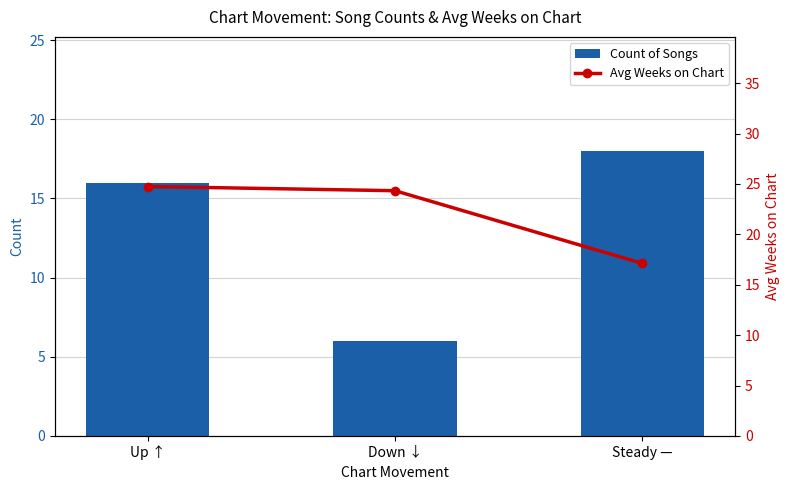

True or false: Avg Weeks on Chart has a value of 11.4 at Up ↑.

False